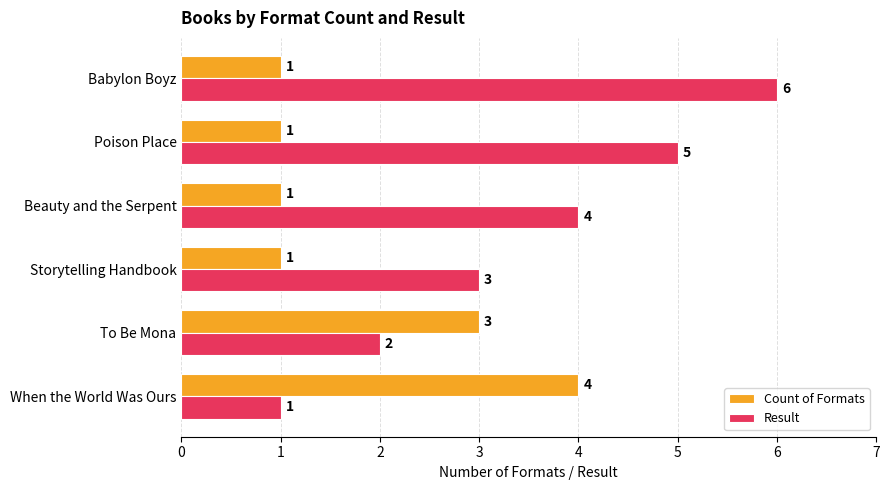

Count the Result values in the range 2 to 5.

4